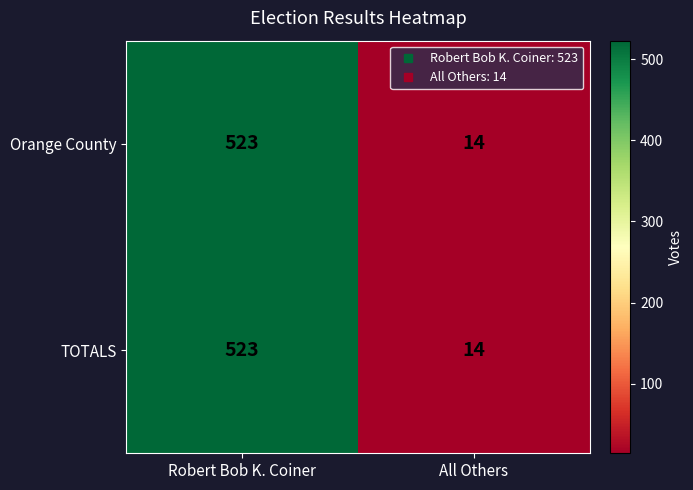

What is the greatest value displayed?

523